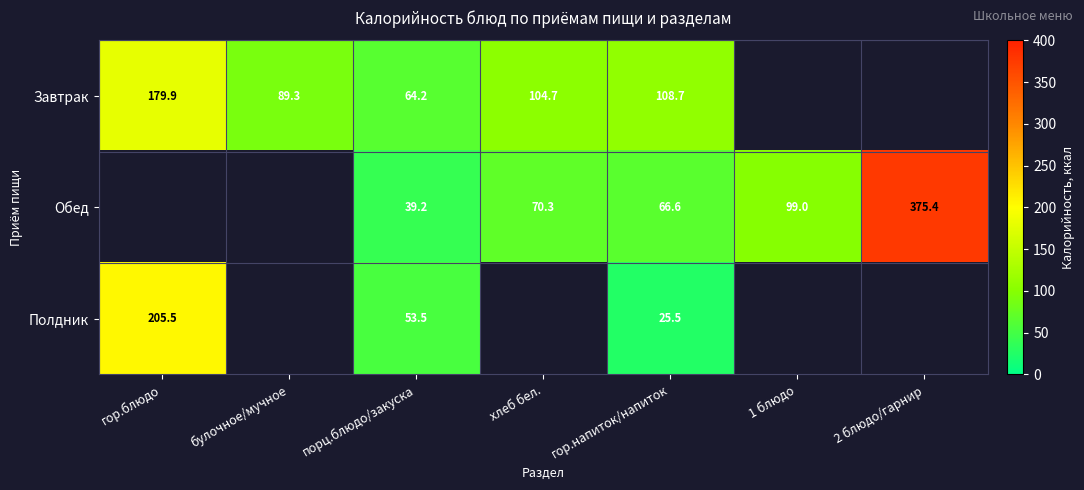

Is the value of Завтрак at порц.блюдо/закуска greater than the value of Полдник at 2 блюдо/гарнир?

No